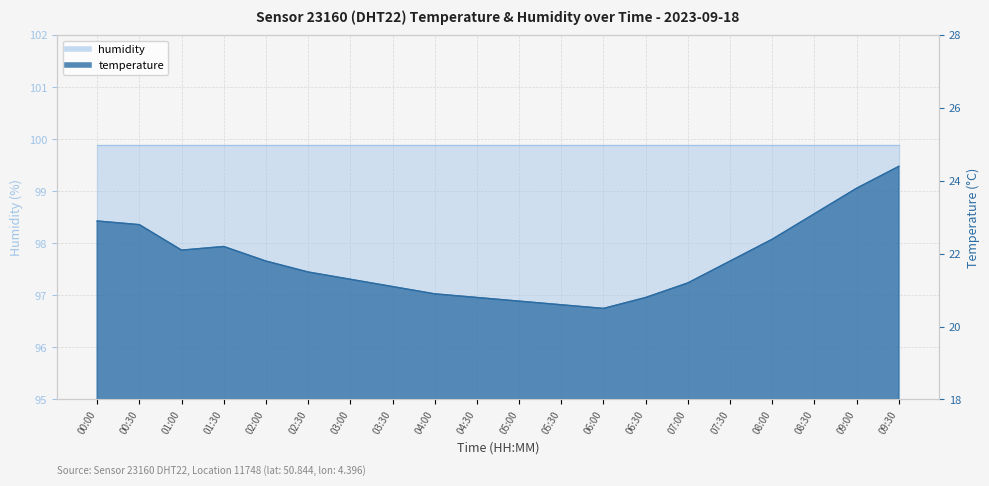

List the labels in order of value, largest first.

09:30, 09:00, 08:30, 00:00, 00:30, 08:00, 01:30, 01:00, 02:00, 07:30, 02:30, 03:00, 07:00, 03:30, 04:00, 04:30, 06:30, 05:00, 05:30, 06:00